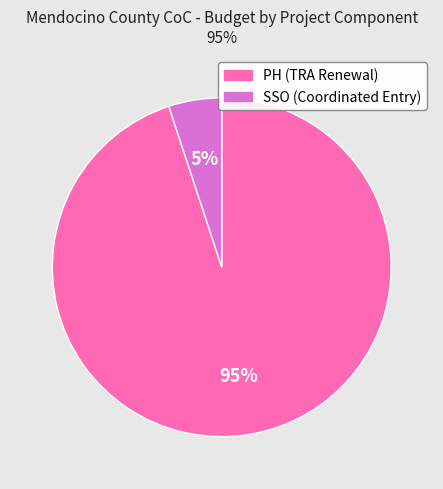

Between SSO (Coordinated Entry) and PH (TRA Renewal), which is larger?

PH (TRA Renewal)